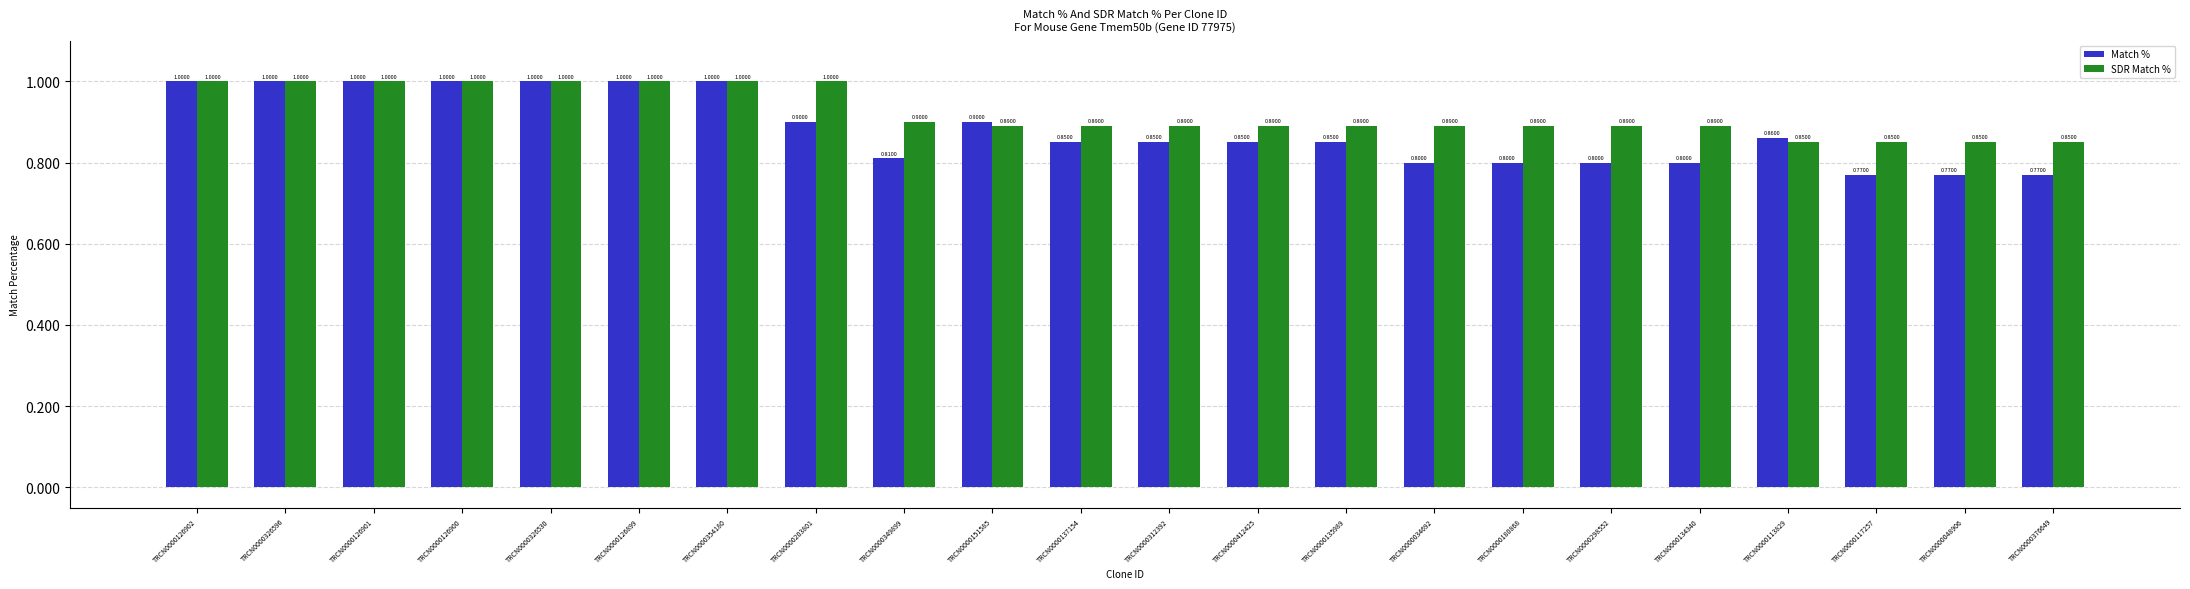

Which series has the largest range (max minus min)?

Match %